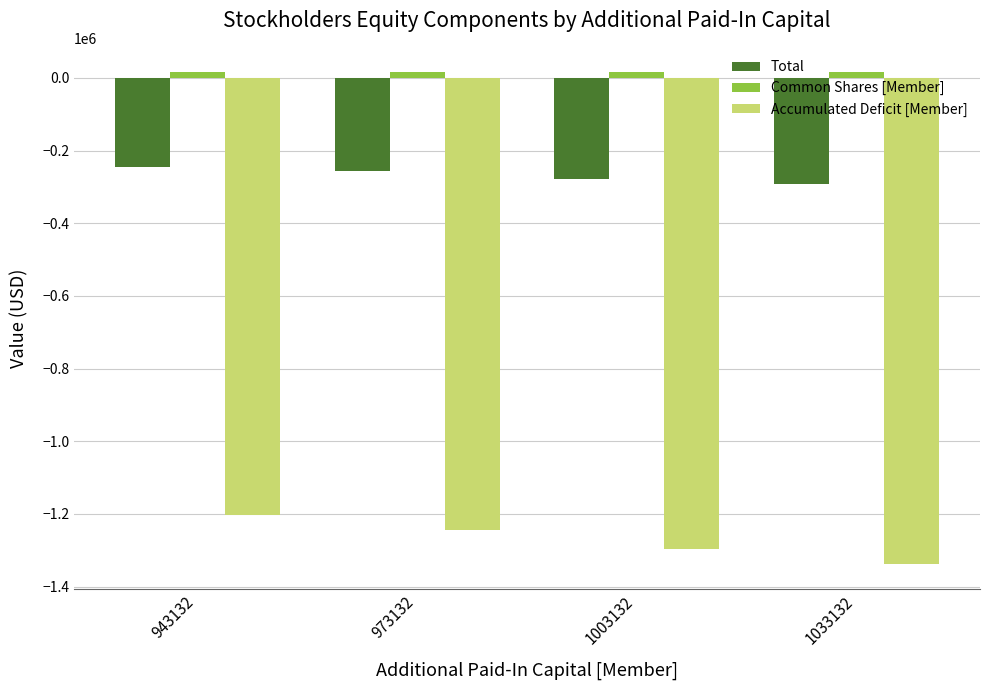

At which label does Total reach its minimum?

1033132